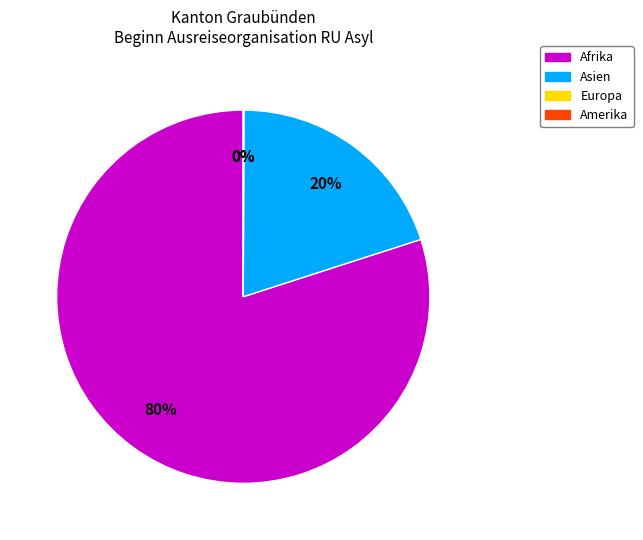

True or false: Asien accounts for 11% of the total.

False